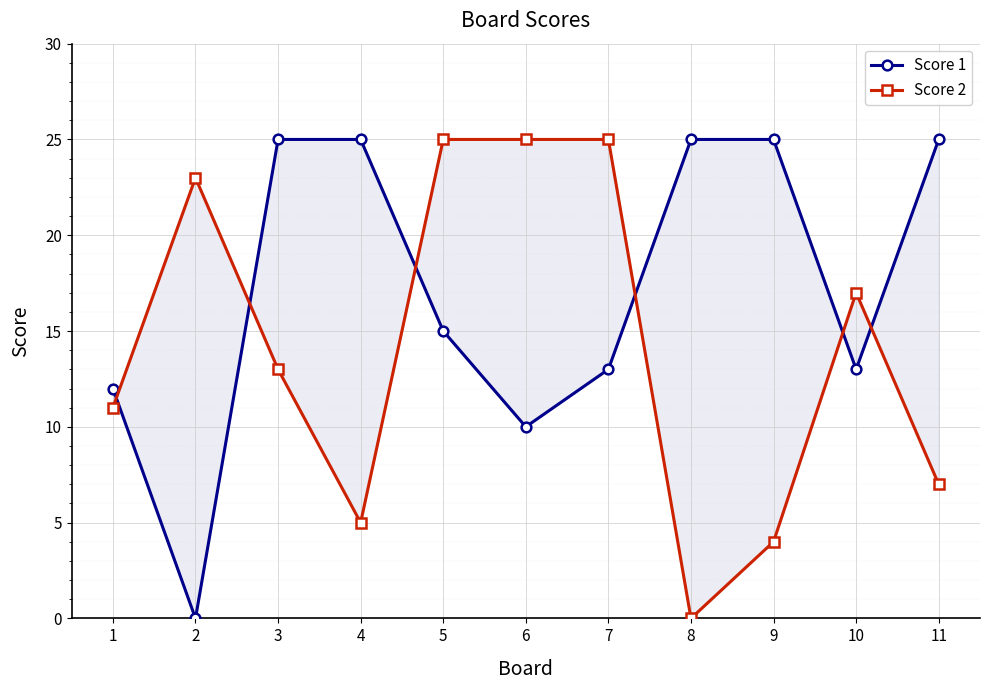

At which category does the chart reach its peak across all series?

3